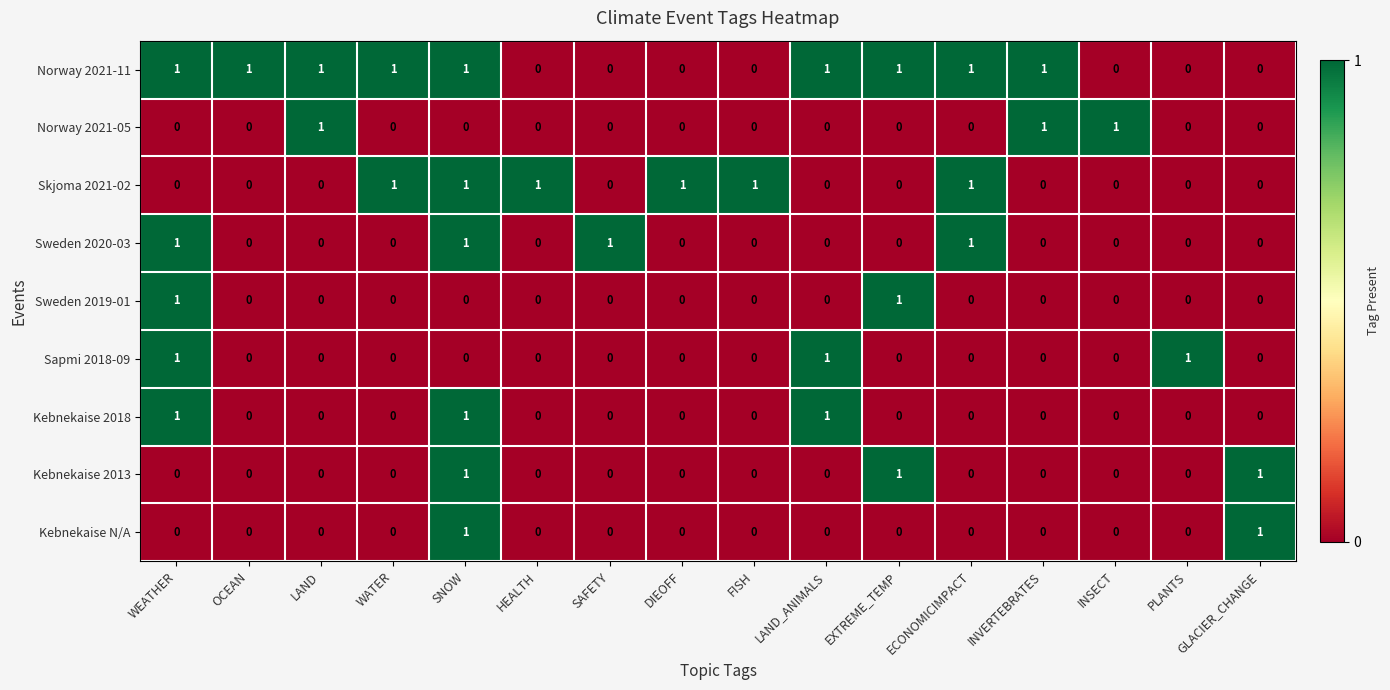

What is the total value across all series at LAND_ANIMALS?

3